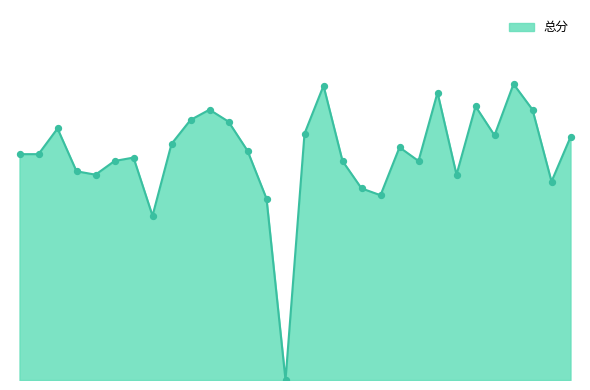

Does the chart have visible grid lines?

No